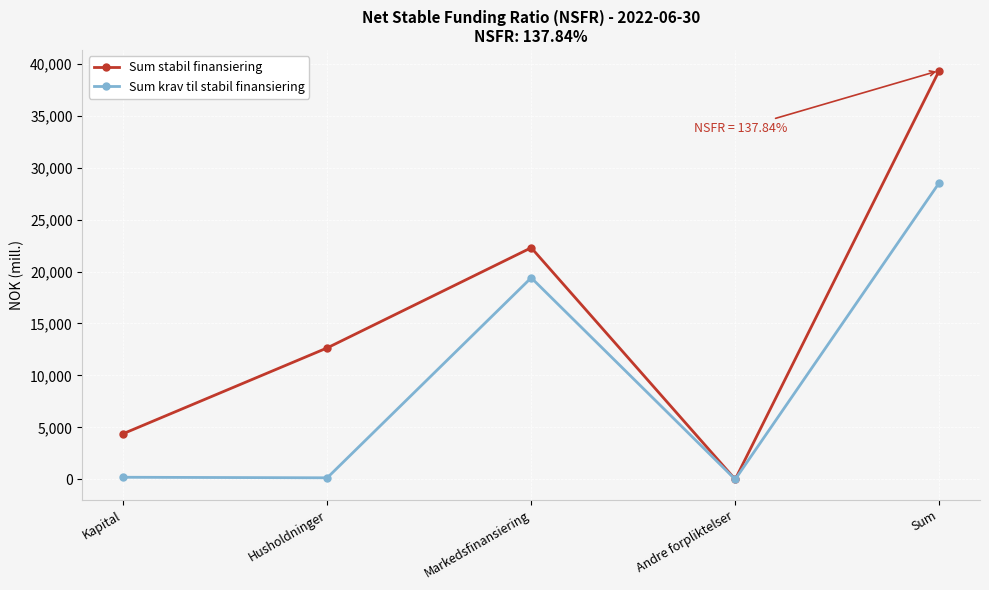

What is the difference between the Sum krav til stabil finansiering values at Andre forpliktelser and Sum?

28537.6